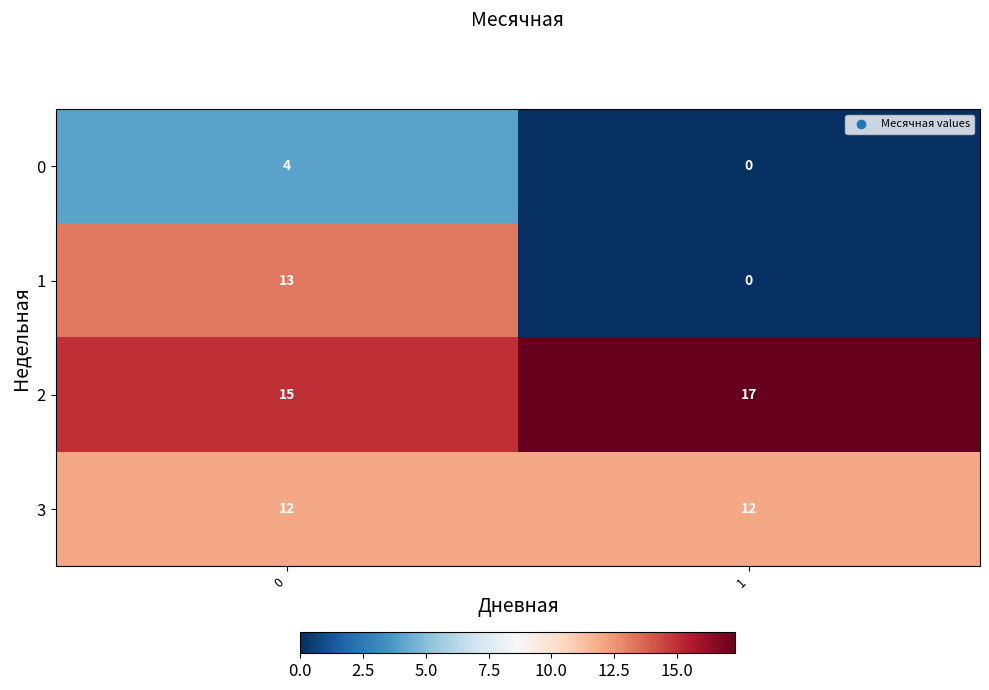

What is the difference between the maximum and minimum values in the 0 series?

4